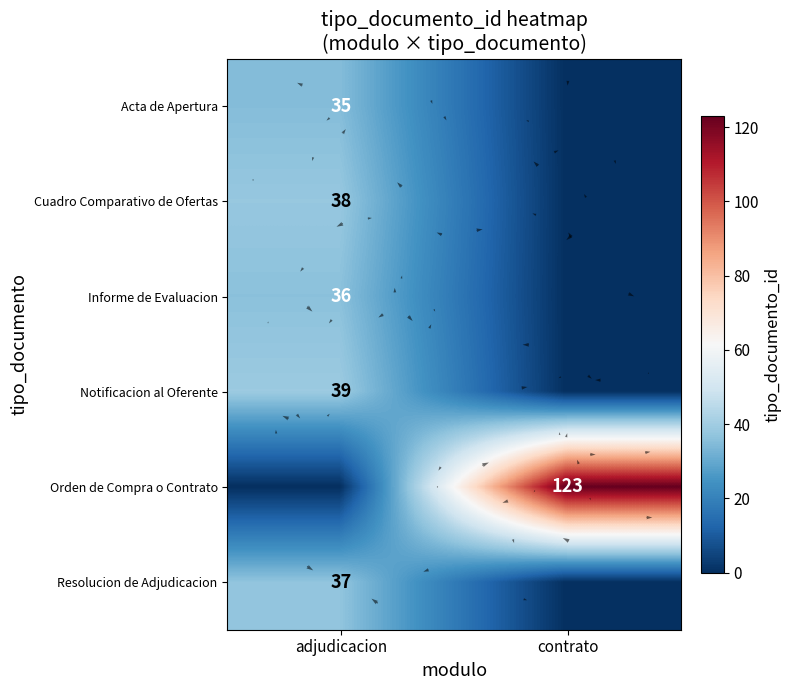

Which category has the highest value across all series?

contrato